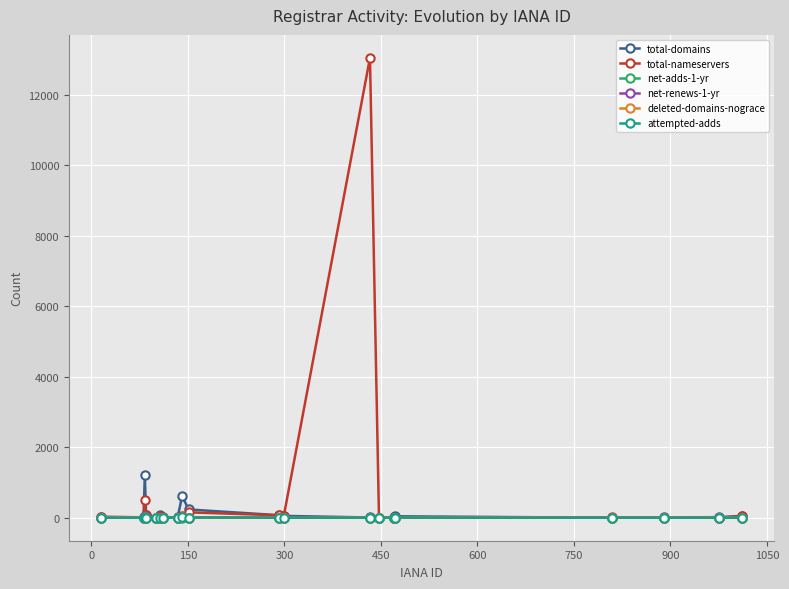

How many lines are shown in the chart?

6